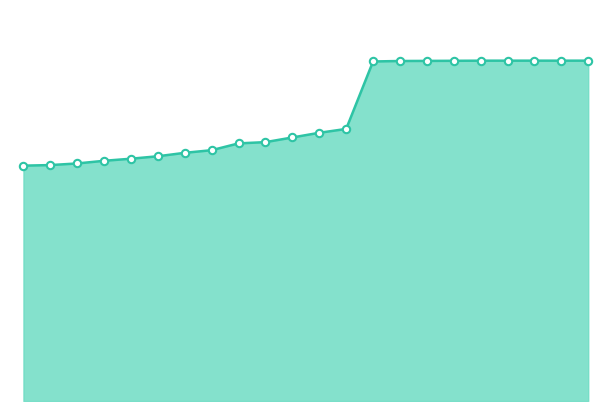

Does the chart have visible grid lines?

No